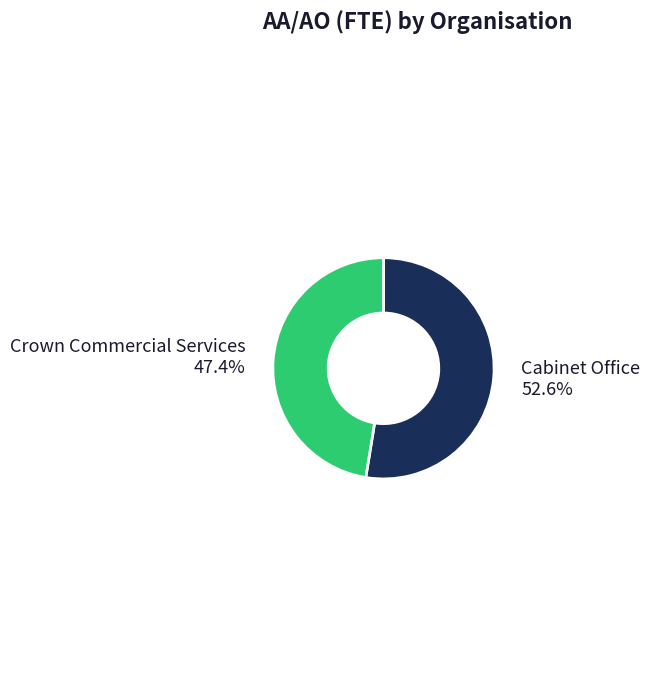

Is there any slice that represents more than half of the pie?

Yes